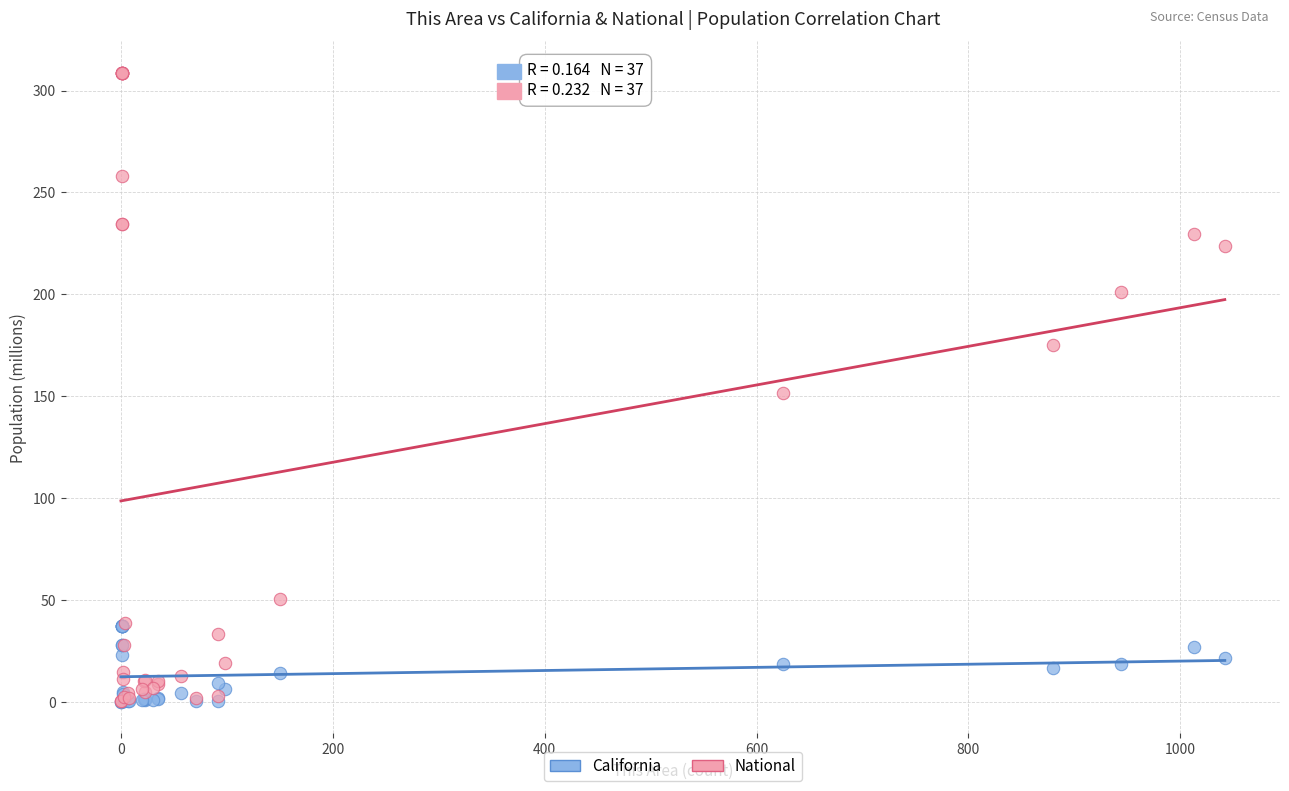

What are all the series names shown in the legend?

California, National